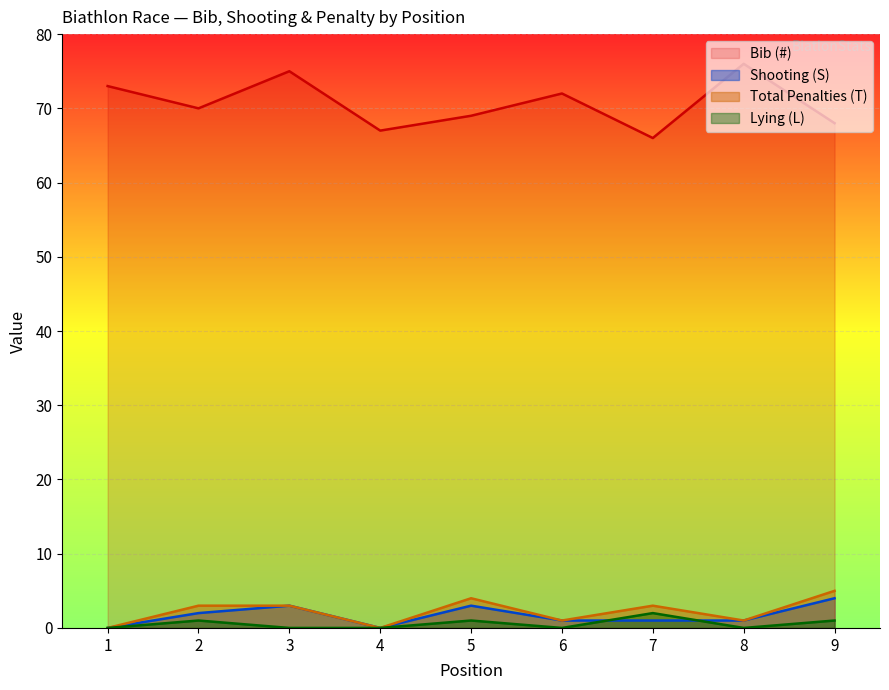

True or false: Bib (#) has a value of 76 at 8.

True